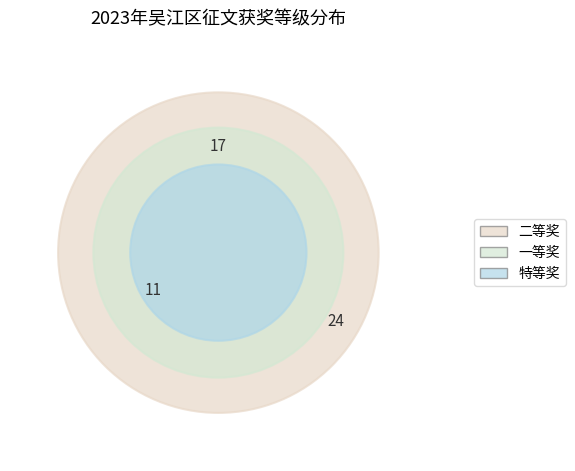

Which slice is the smallest?

特等奖